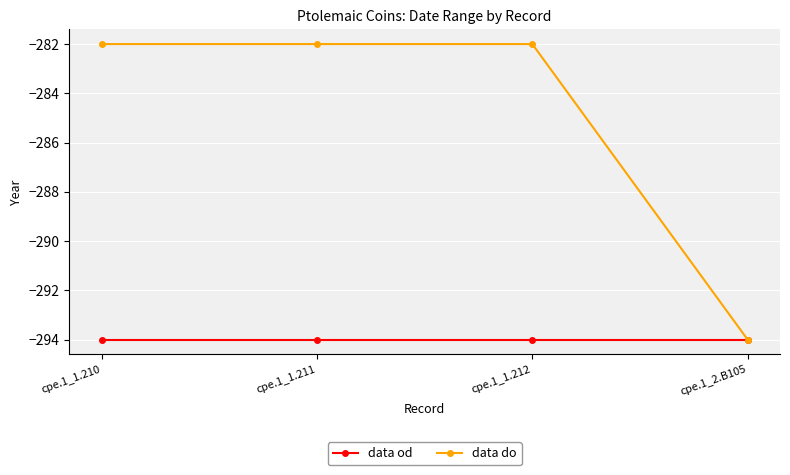

Which series has the widest spread of values?

data do